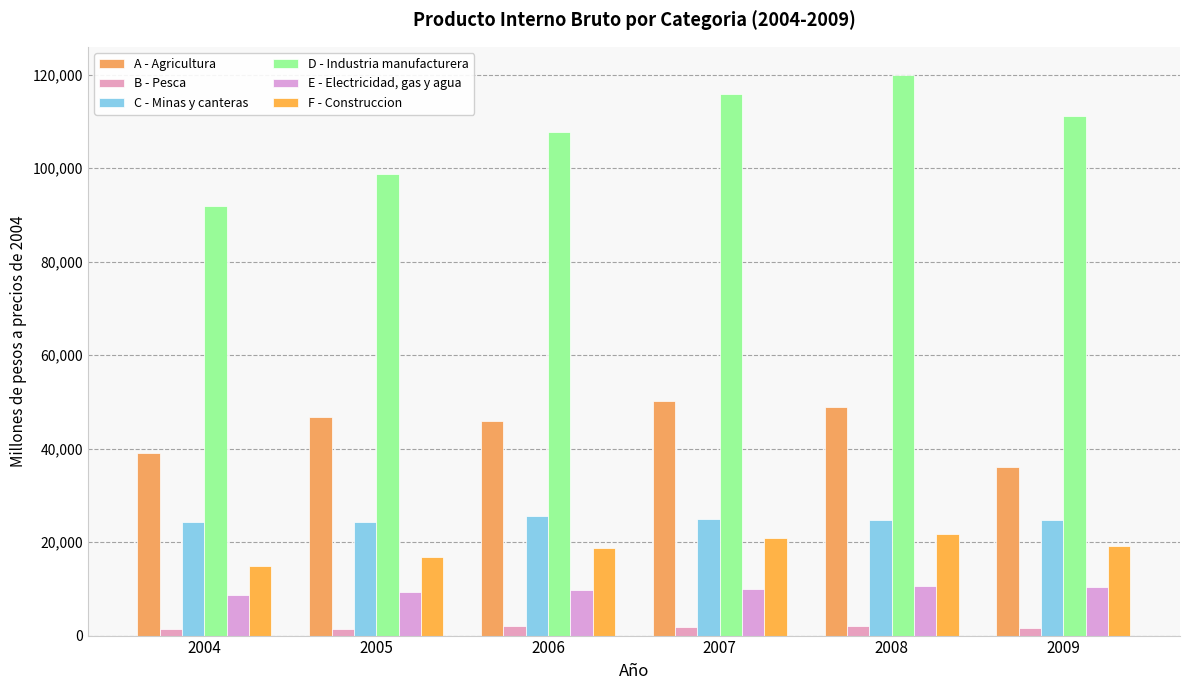

How many values in the B - Pesca series are below 1914?

3